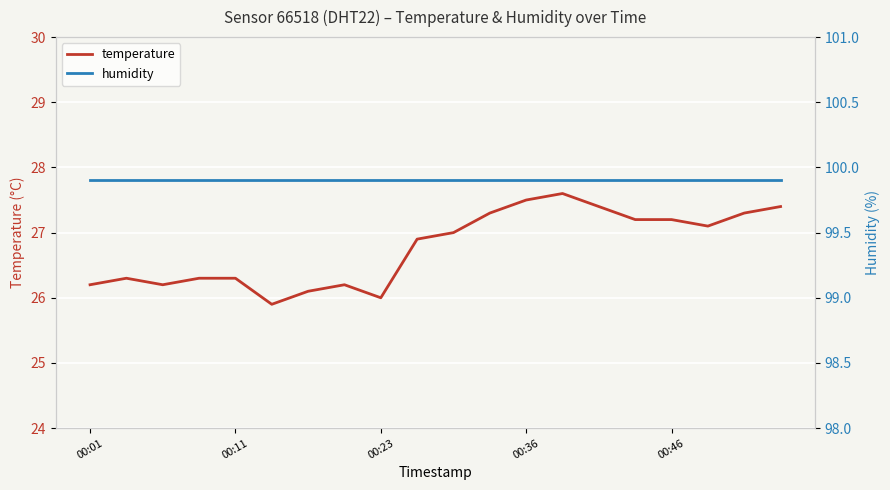

The temperature series shows 13.6 at 00:01. True or false?

False